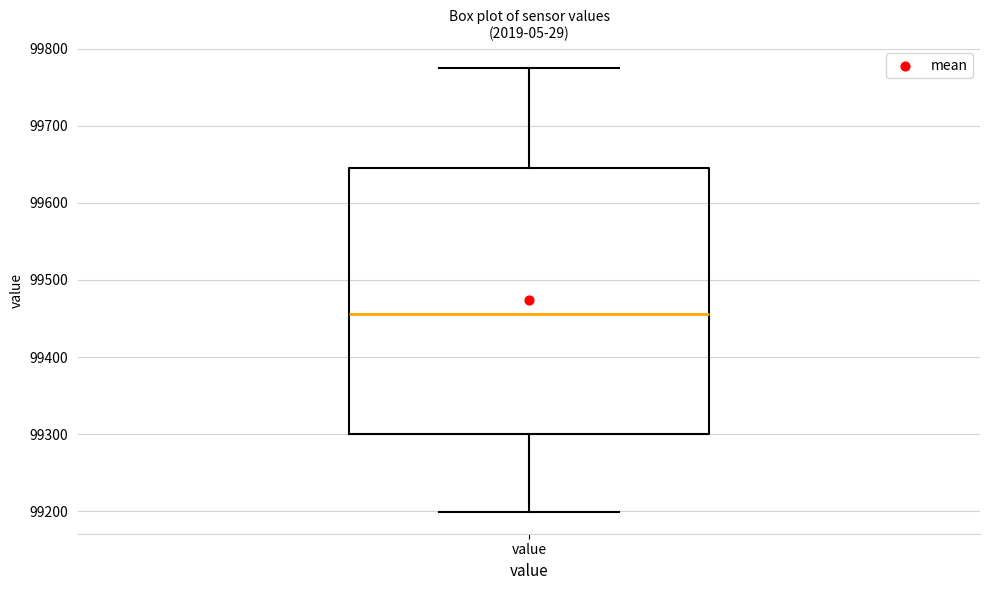

Transcribe this box plot: give where the median line is, the range the box spans, and where the two whiskers end, as read against the y-axis. The values are not printed on the chart, so give them approximately, as read against the axis.

median 99460, box 99300 to 99640, whiskers 99200 to 99770